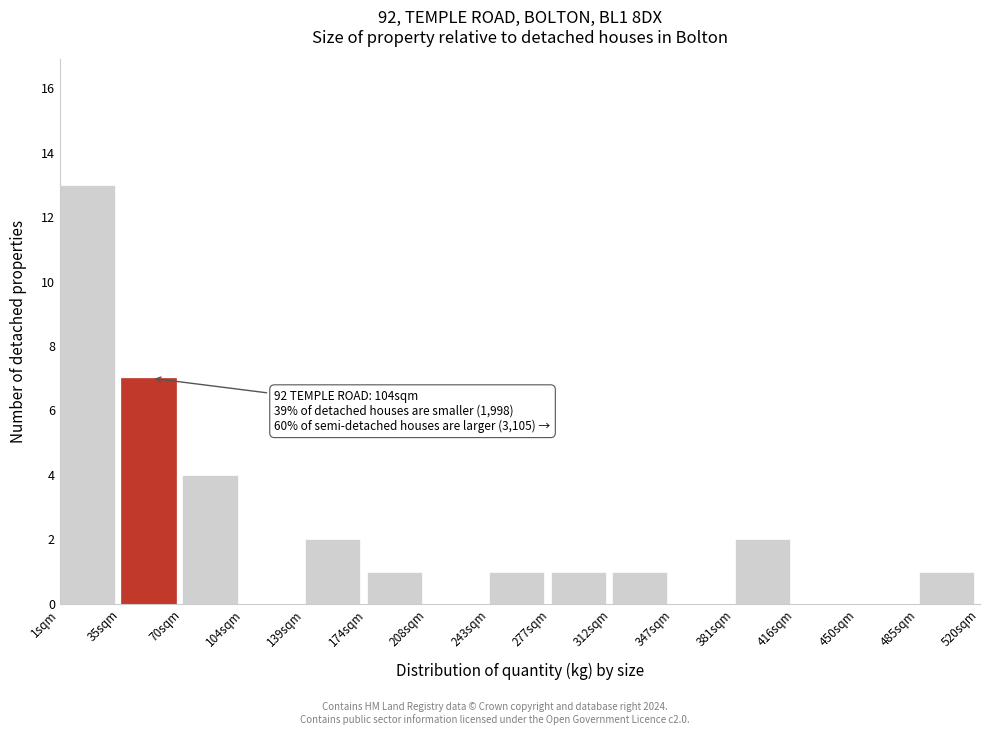

Over which range of the x-axis is the bar tallest?

0 to 35